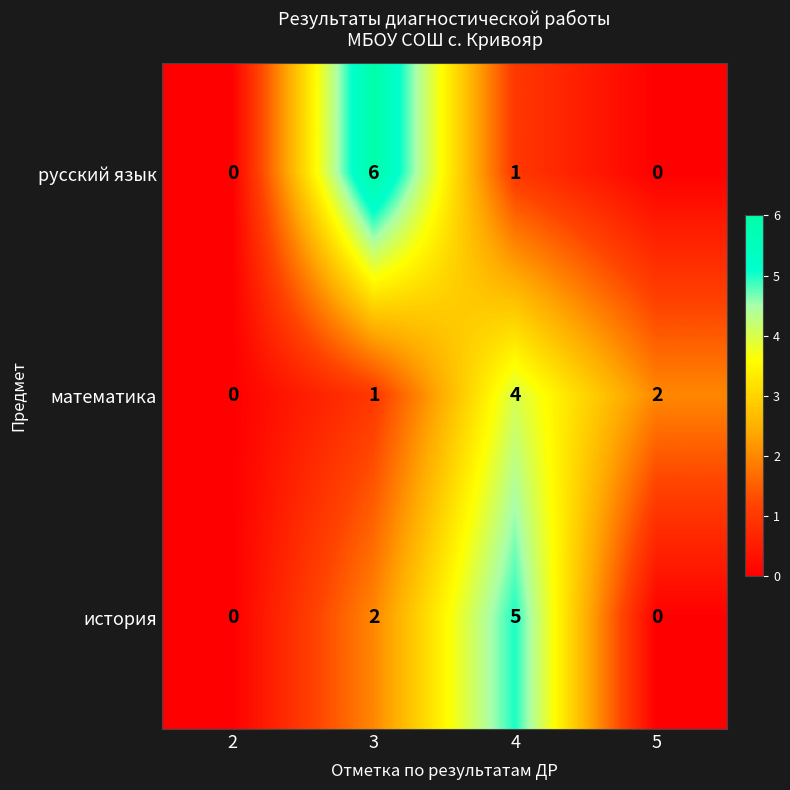

The история series shows 0 at 5. True or false?

True